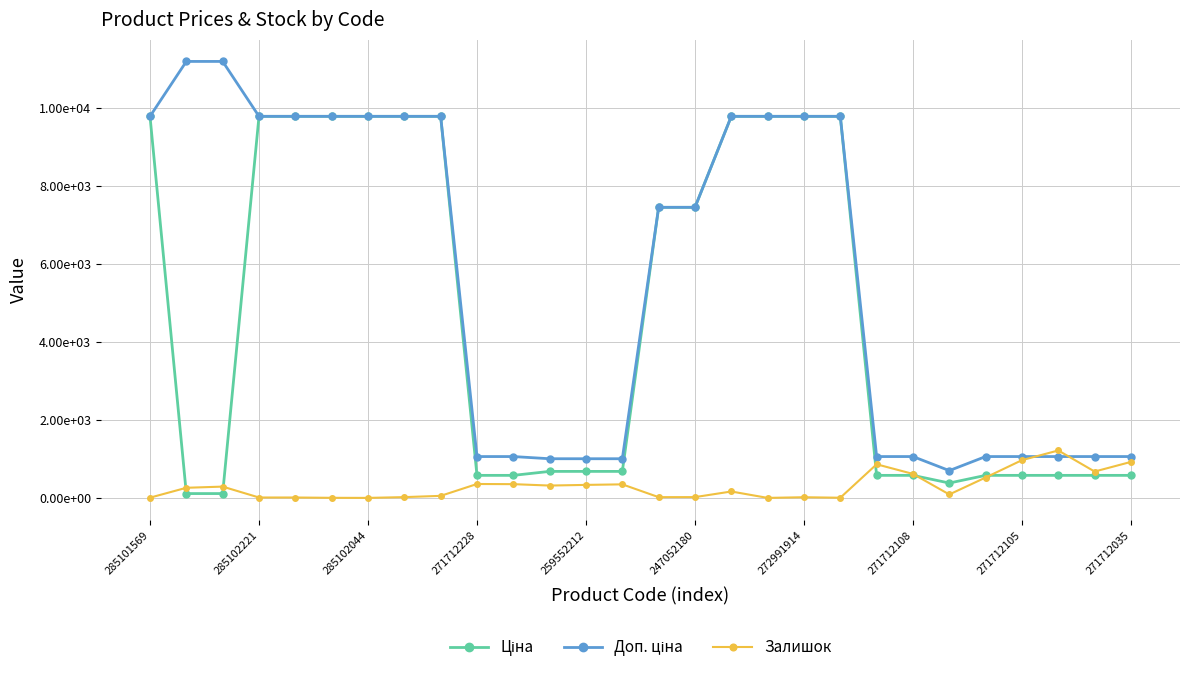

Is this an area chart (filled region under the line)?

No